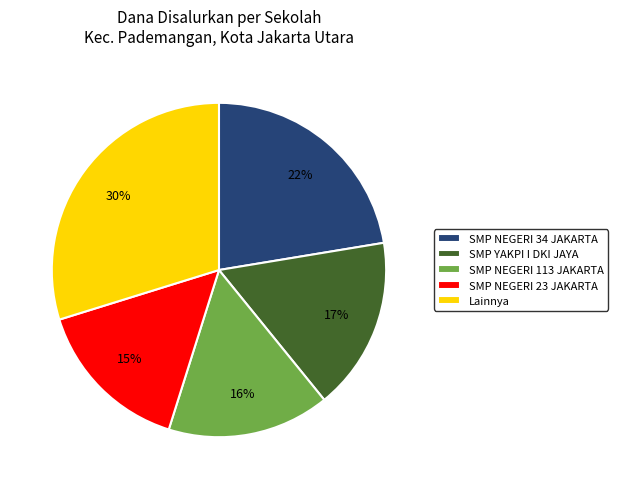

Is SMP YAKPI I DKI JAYA the majority of the pie?

No